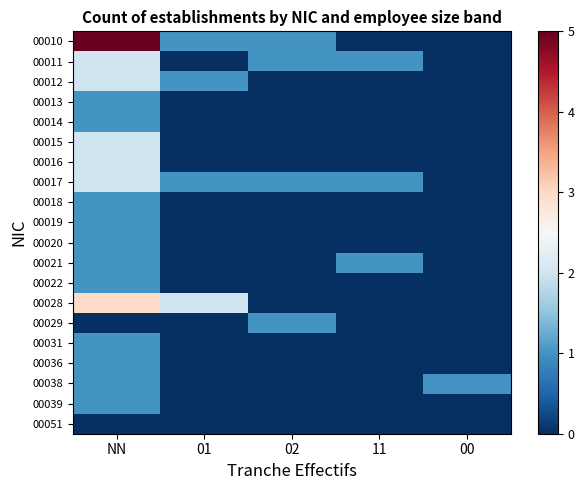

What is the spread (max minus min) of values at 02?

1